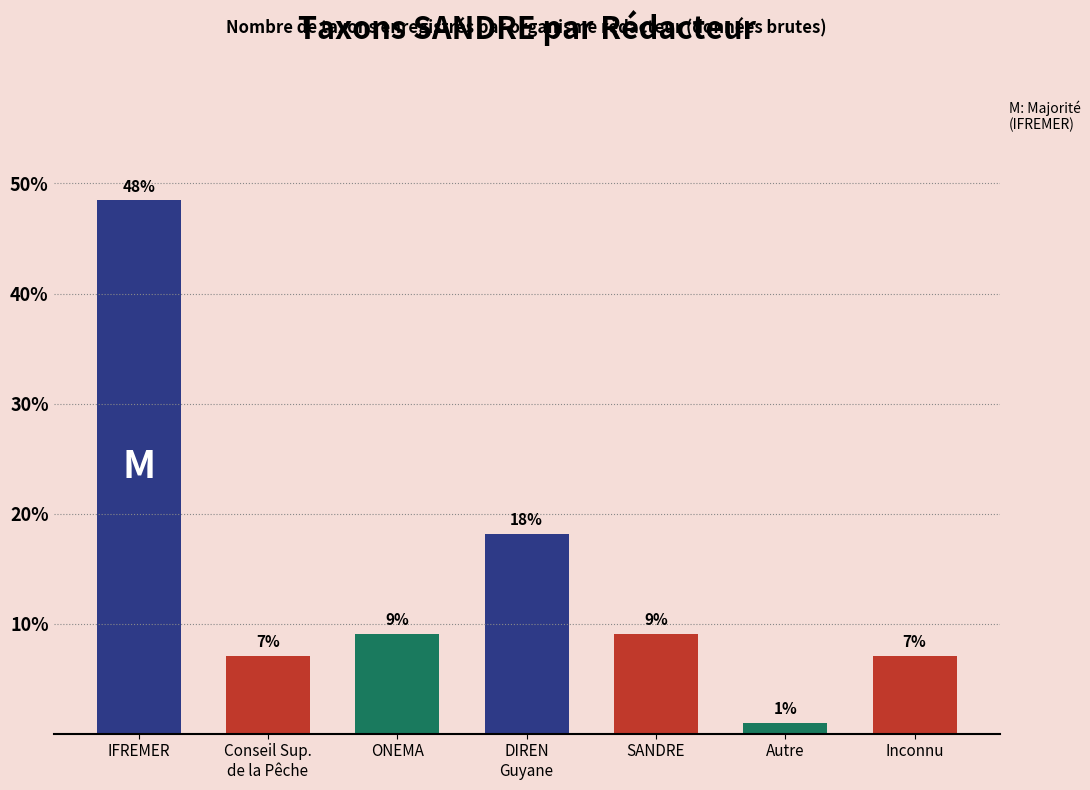

What is the label of the 1st bar from the right?

Inconnu